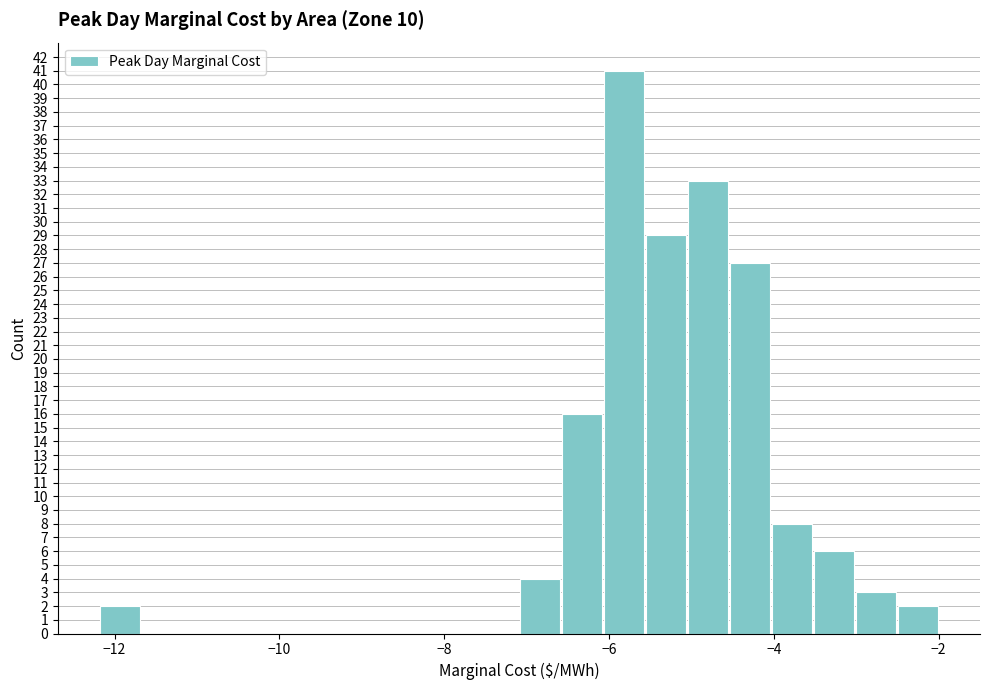

Around what value on the x-axis is the tallest bar? Give the approximate position of its centre, as read against the axis.

-5.8